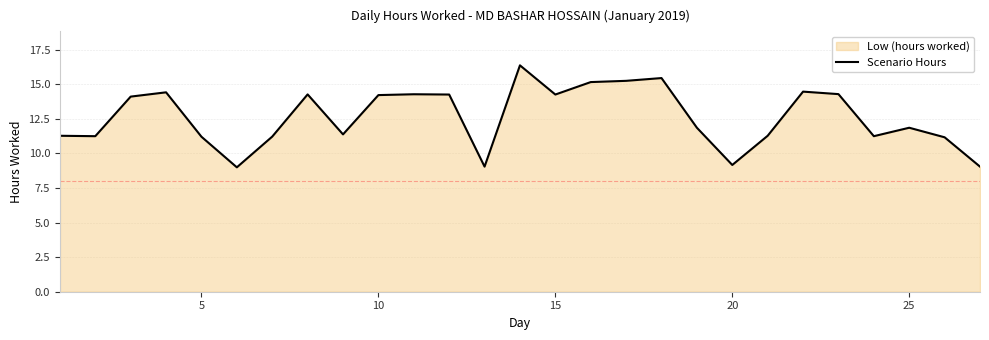

What is the minimum value shown in the chart?

9.0